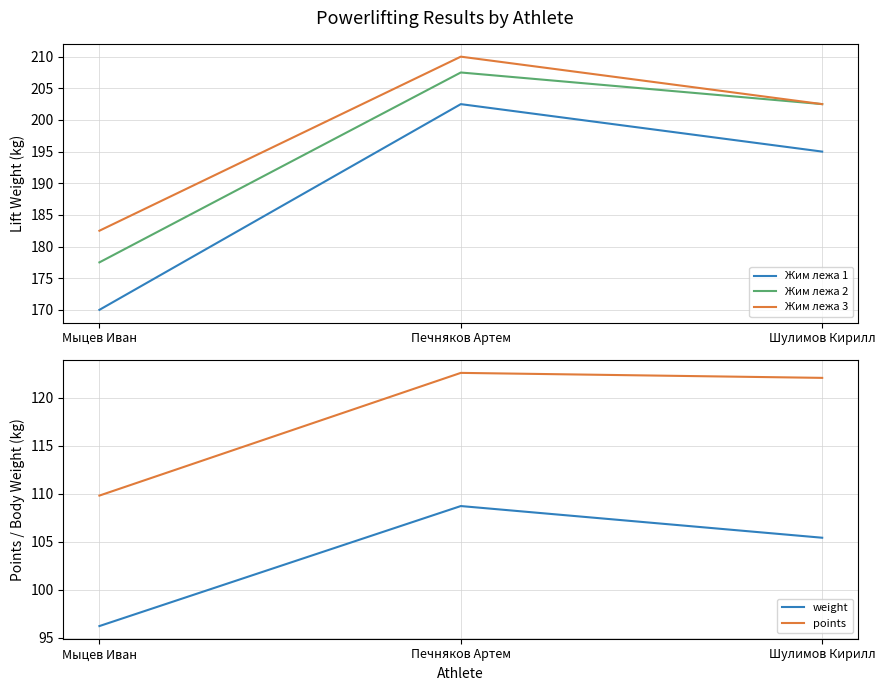

Rank the series at Мыцев Иван from highest to lowest value.

Жим лежа 3, Жим лежа 2, Жим лежа 1, points, weight